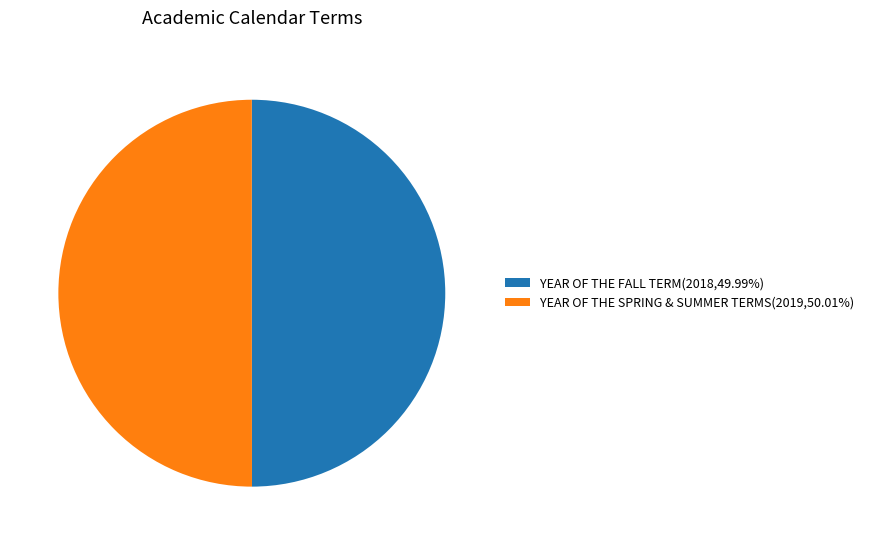

Do YEAR OF THE SPRING & SUMMER TERMS(2019,50.01%) and YEAR OF THE FALL TERM(2018,49.99%) together represent more than half of the pie?

Yes